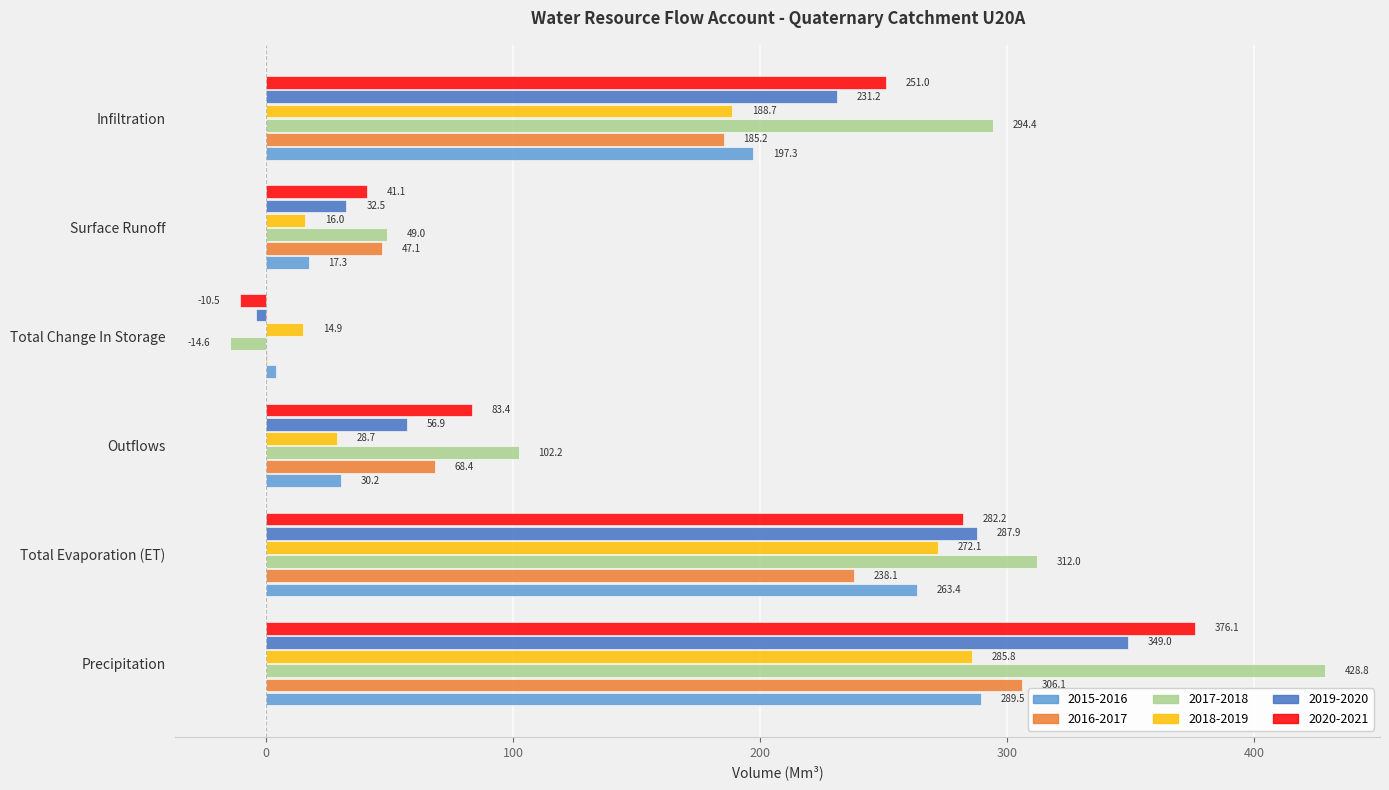

What is the maximum value shown in the chart?

428.8